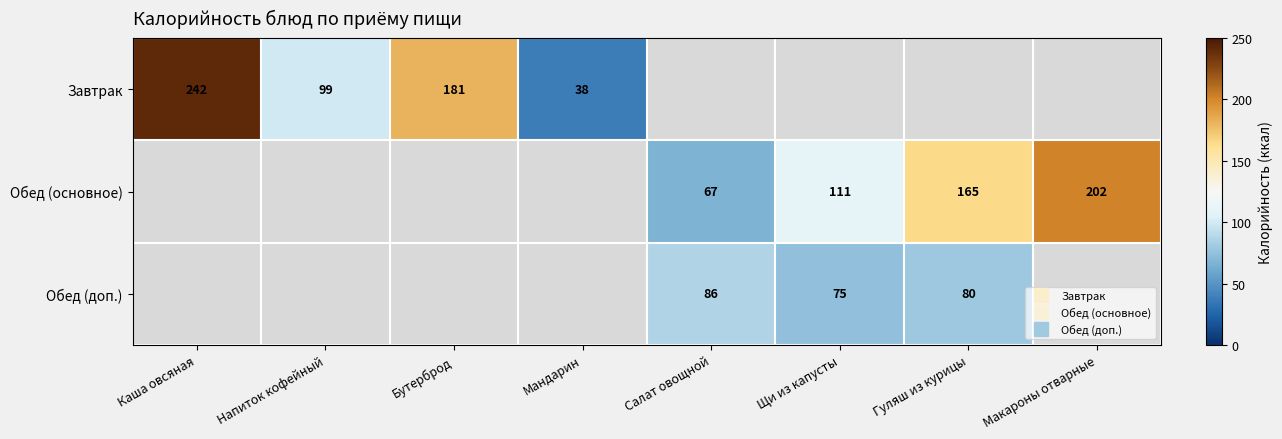

At which category does the chart reach its peak across all series?

Каша овсяная